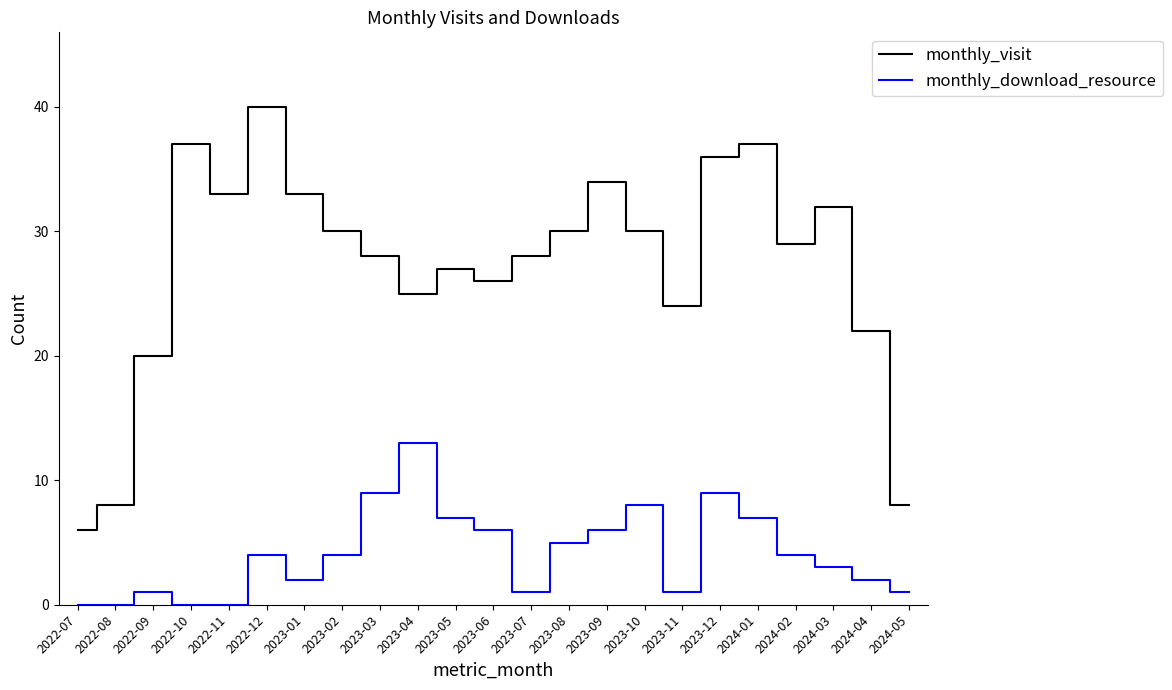

Reading left to right, what are all the values shown in this chart?

monthly_visit: 6	8	20	37	33	40	33	30	28	25	27	26	28	30	34	30	24	36	37	29	32	22	8
monthly_download_resource: 0	0	1	0	0	4	2	4	9	13	7	6	1	5	6	8	1	9	7	4	3	2	1